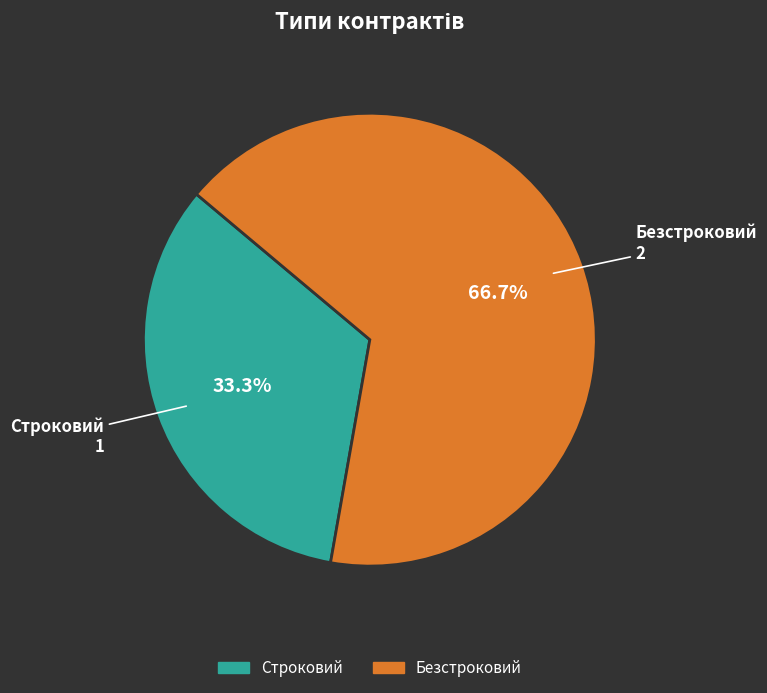

Which has a higher value, Безстроковий or Строковий?

Безстроковий